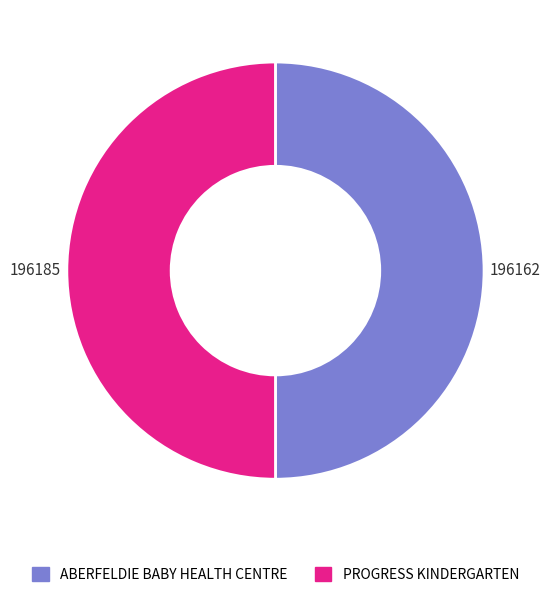

Approximately how many times larger is the value at ABERFELDIE BABY HEALTH CENTRE compared to PROGRESS KINDERGARTEN?

1.0